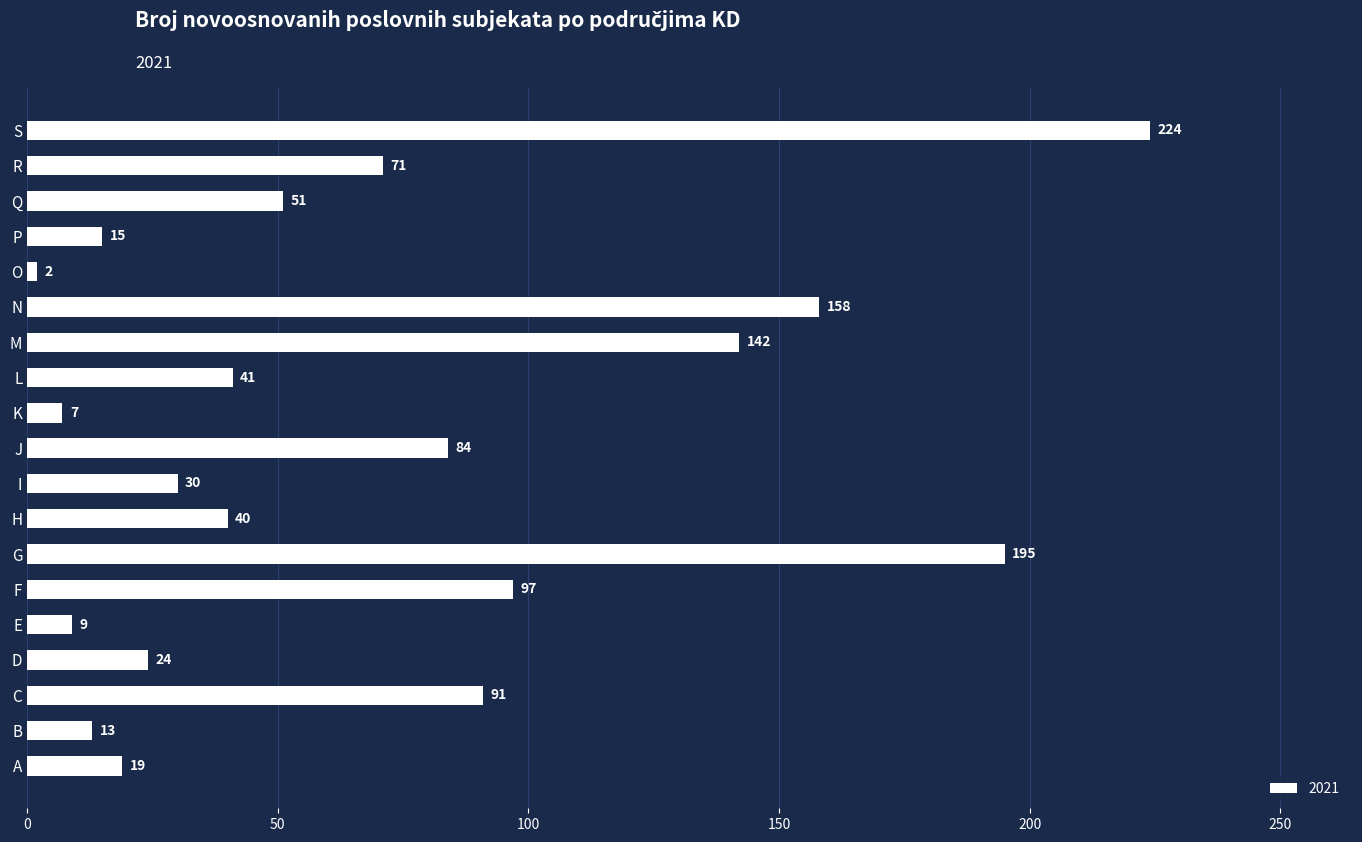

What is the ratio of the value at C to the value at N?

0.6